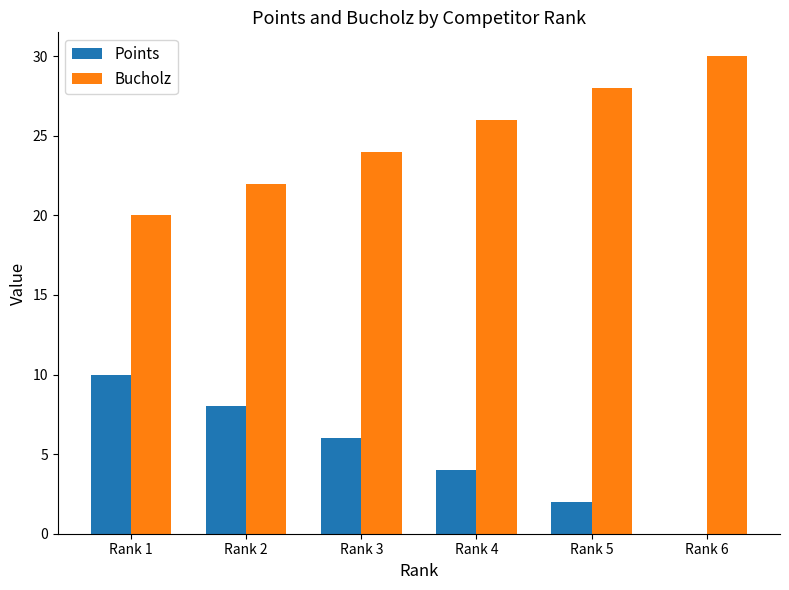

Is the value of Bucholz at Rank 3 greater than the value of Points at Rank 3?

Yes